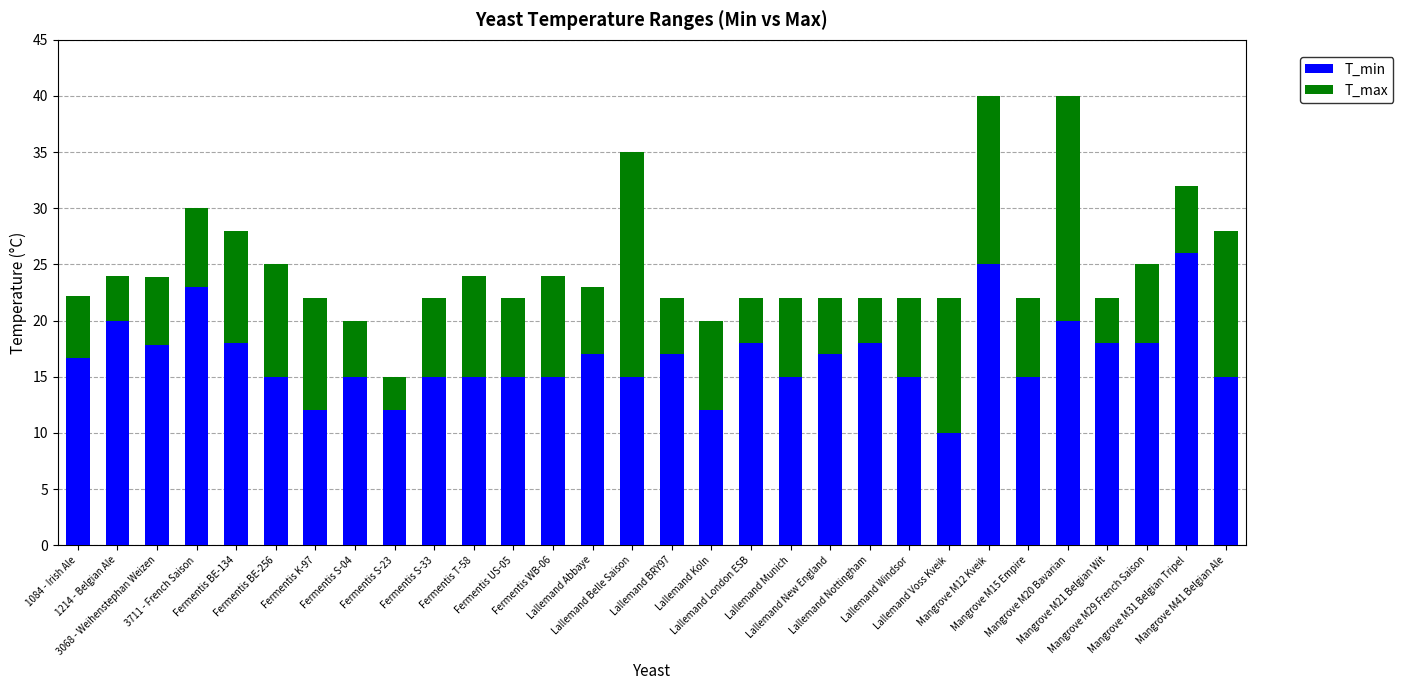

What is the maximum value for T_min?

26.0